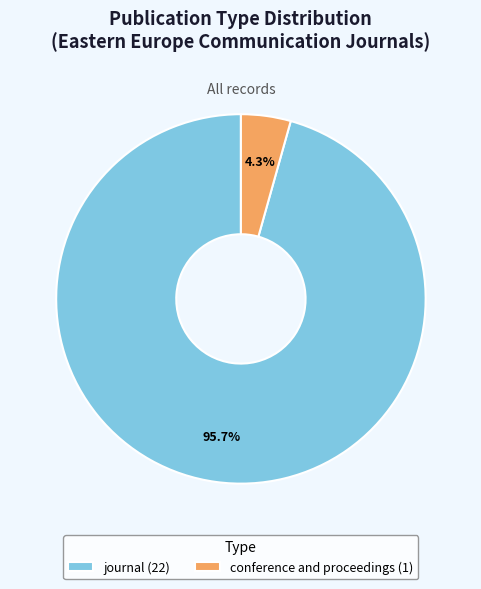

To the nearest percent, what percentage of the pie is conference and proceedings?

4%